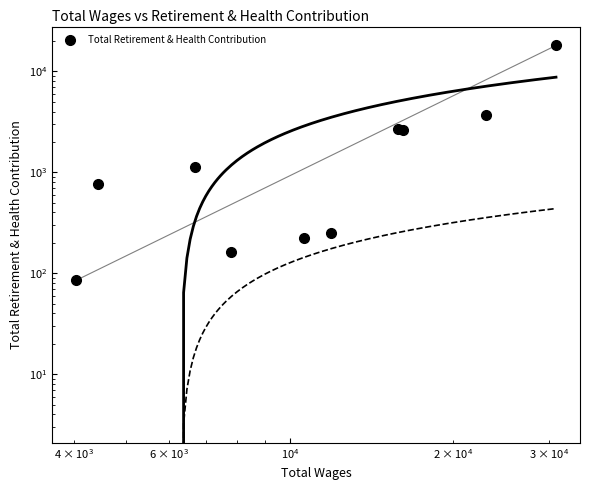

How many interior local valleys (lower than both neighbors) does the data have?

2